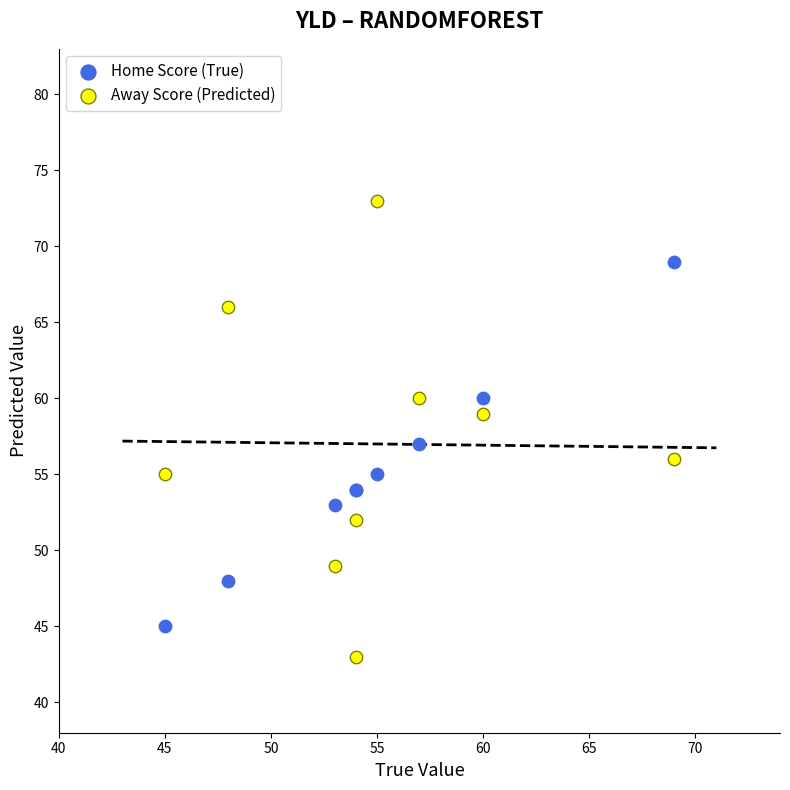

Which series has the largest Y range (max minus min)?

Away Score (Predicted)